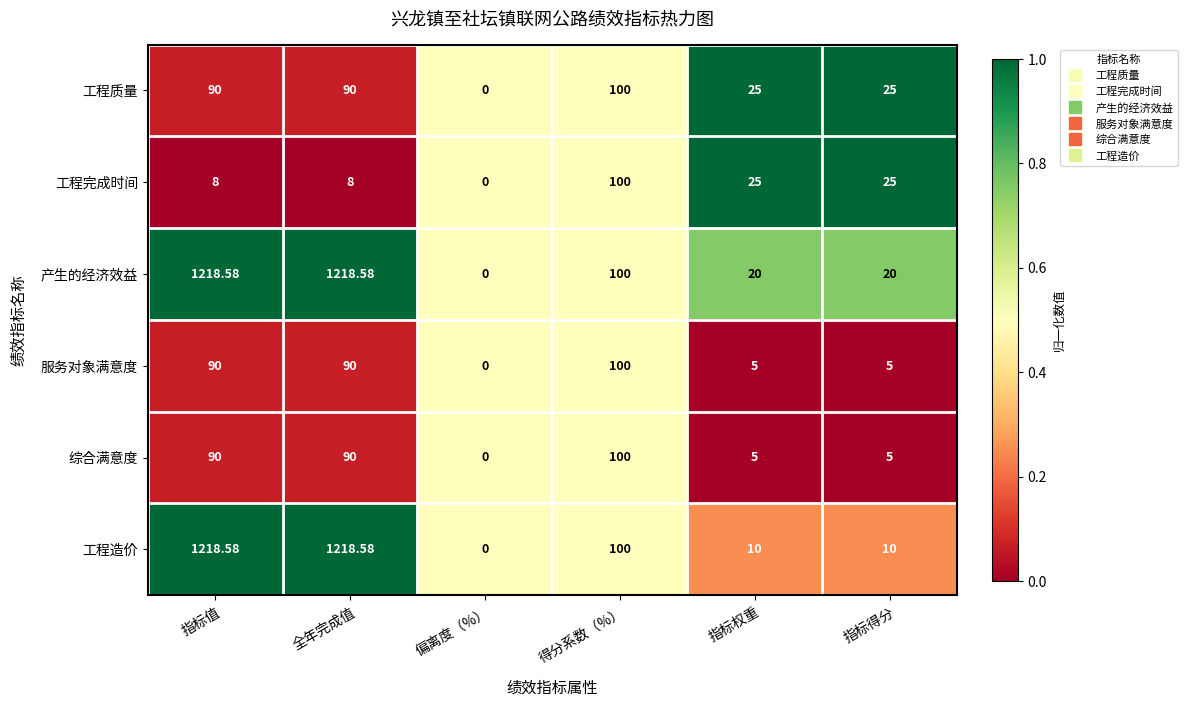

At which category does the chart reach its minimum across all series?

偏离度（%）